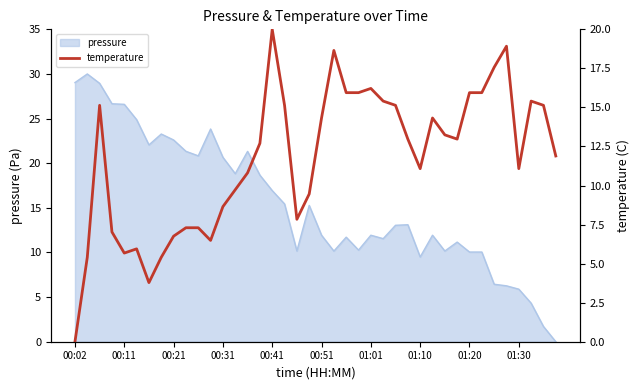

Reading left to right, extract all data points from this chart.

0.0	5.4	15.1	7.0	5.7	5.9	3.8	5.4	6.8	7.3	7.3	6.5	8.6	9.7	10.8	12.7	20.0	15.1	7.8	9.5	14.3	18.6	15.9	15.9	16.2	15.4	15.1	13.0	11.1	14.3	13.2	13.0	15.9	15.9	17.6	18.9	11.1	15.4	15.1	11.9